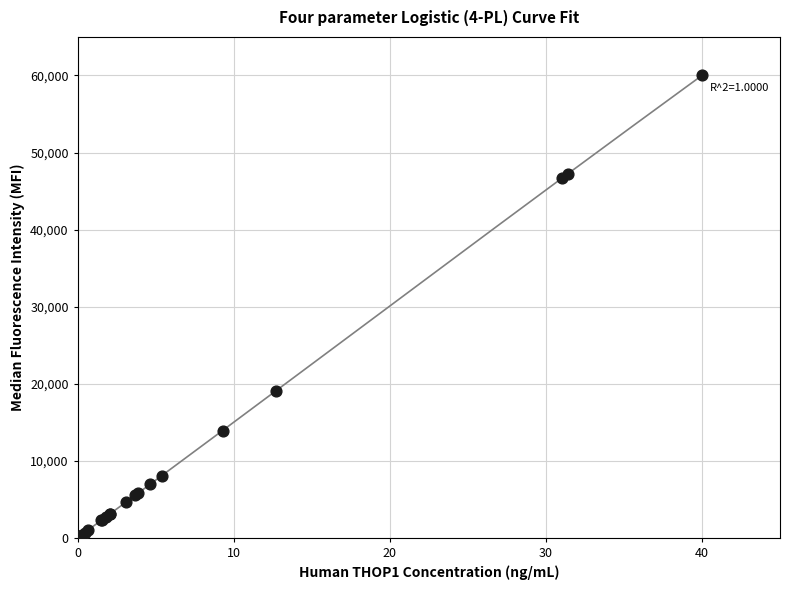

What Y value in the scatter plot is closest to 30124?

19067.1